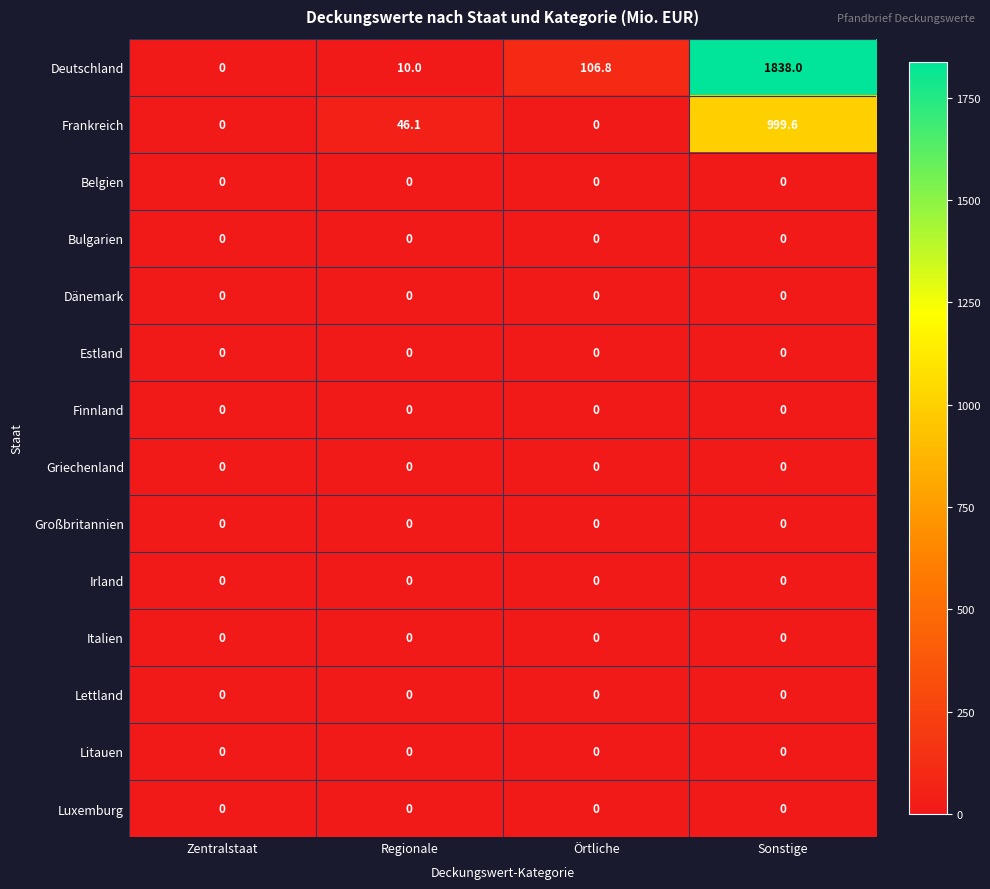

Between Zentralstaat and Sonstige, which series saw the biggest shift?

Deutschland